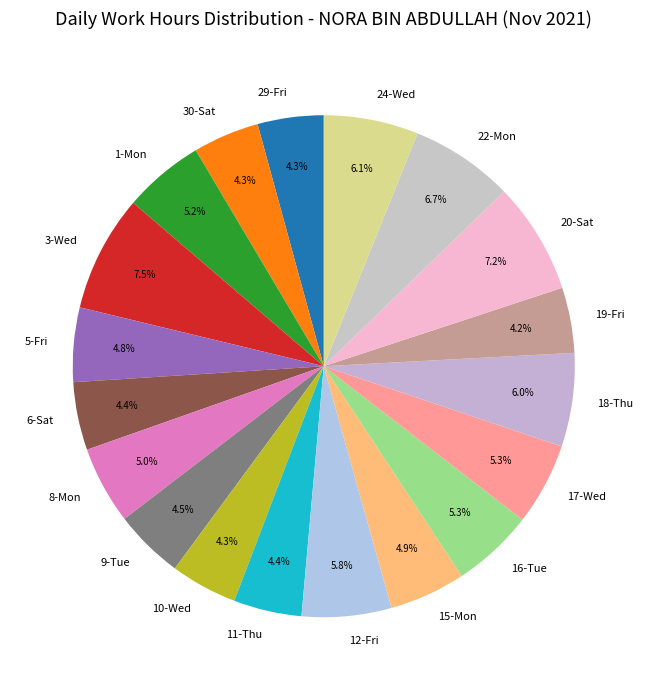

Approximately how many times larger is the value at 10-Wed compared to 9-Tue?

1.0